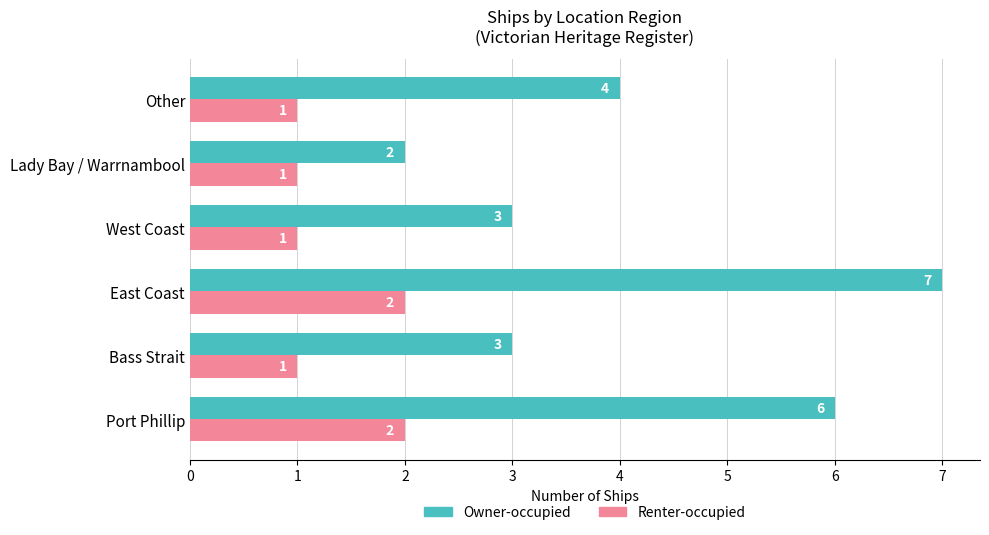

Rank the series by their average value, from lowest to highest.

Renter-occupied, Owner-occupied